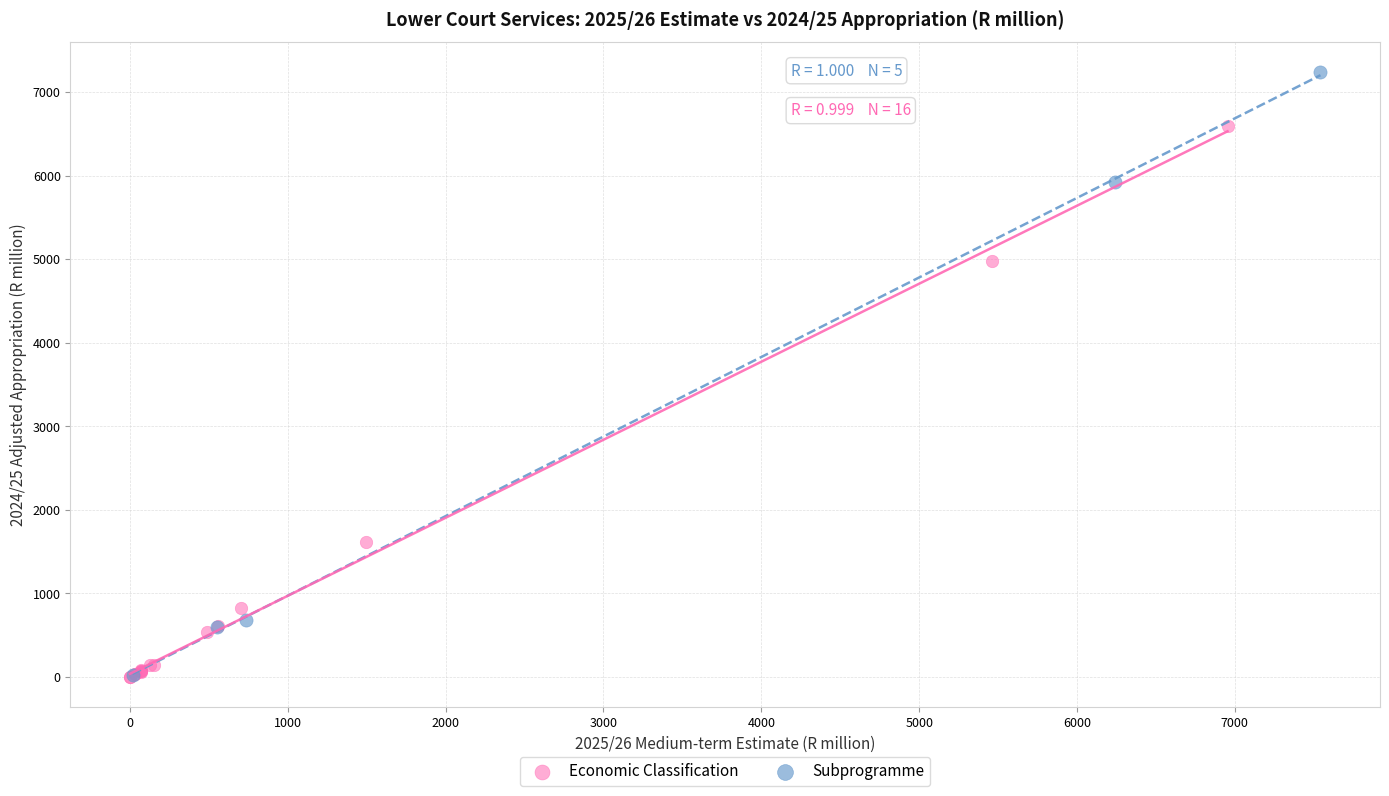

Which series has the largest Y range (max minus min)?

Subprogramme